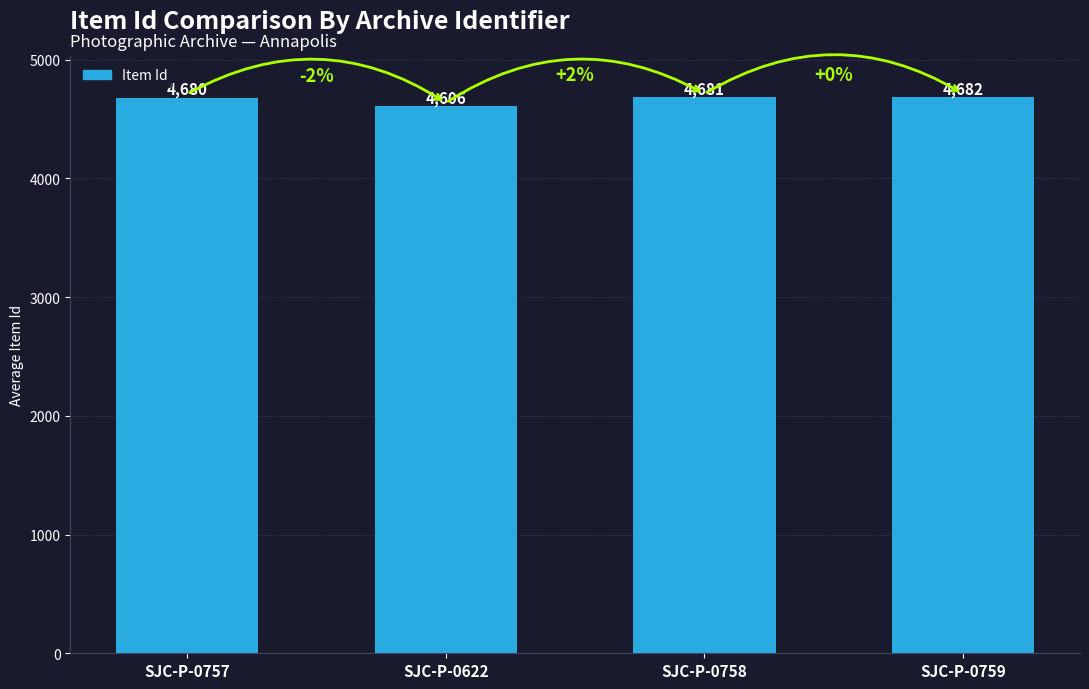

List the labels in order of value, smallest first.

SJC-P-0622, SJC-P-0757, SJC-P-0758, SJC-P-0759